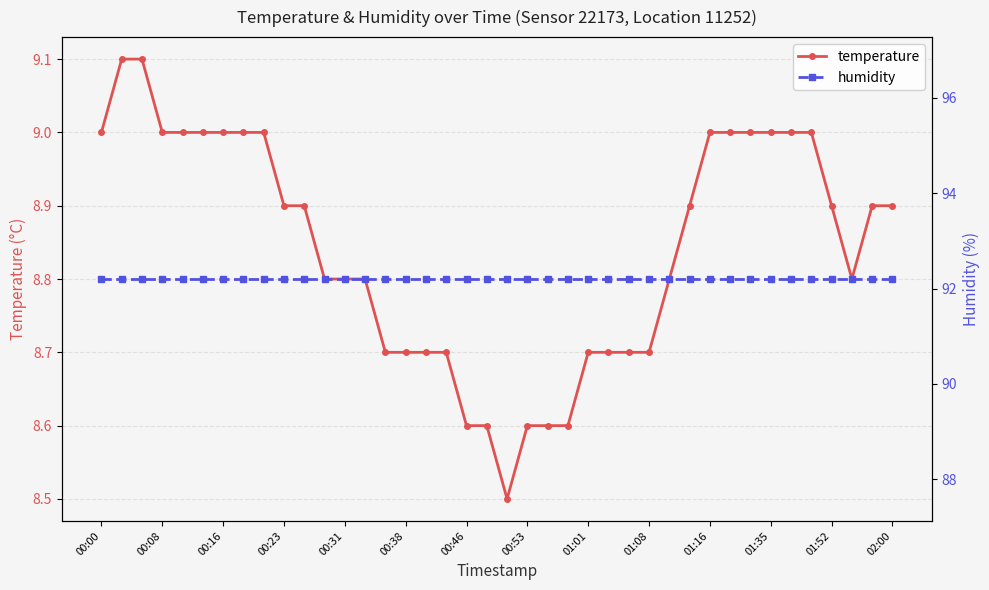

Which series has the largest total across all categories?

humidity